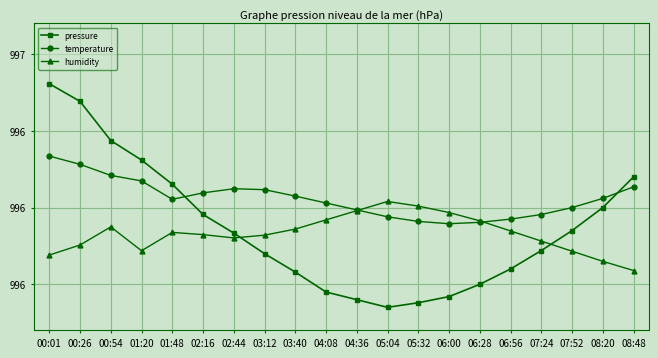

At which category is the sum across all series the highest?

00:01